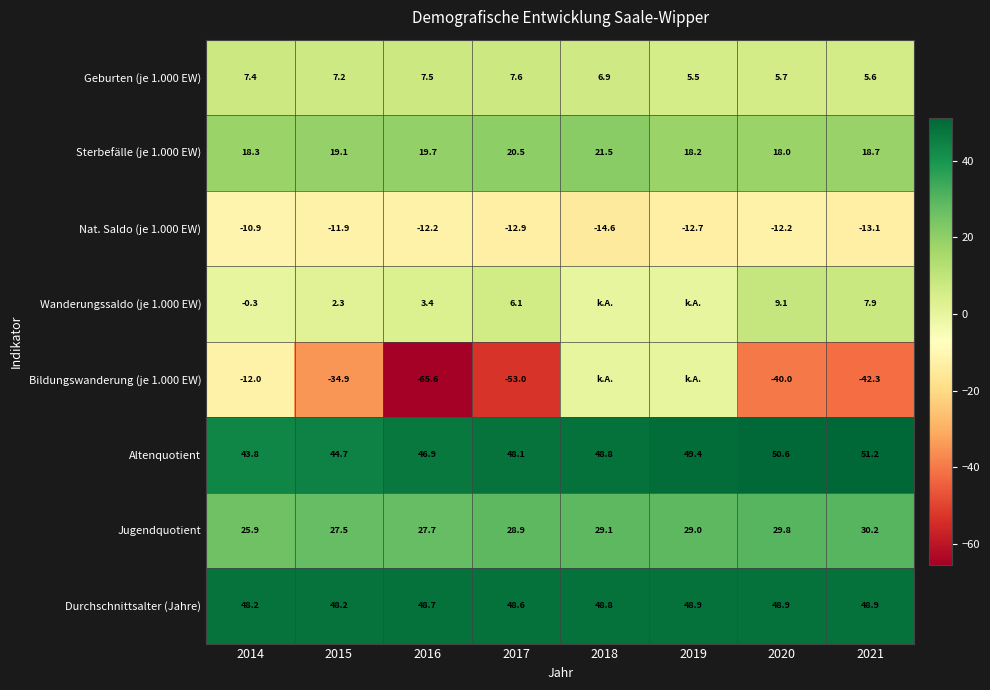

At which category does the chart reach its minimum across all series?

2016